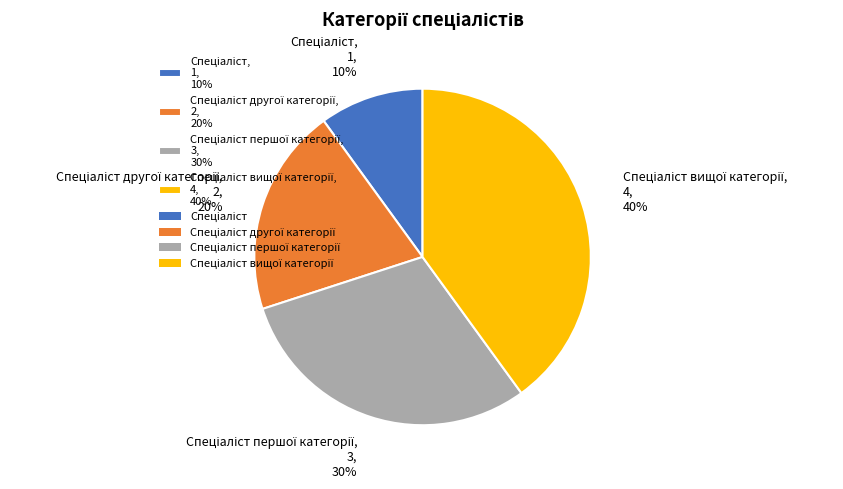

To the nearest percent, what is the average slice percentage?

25%